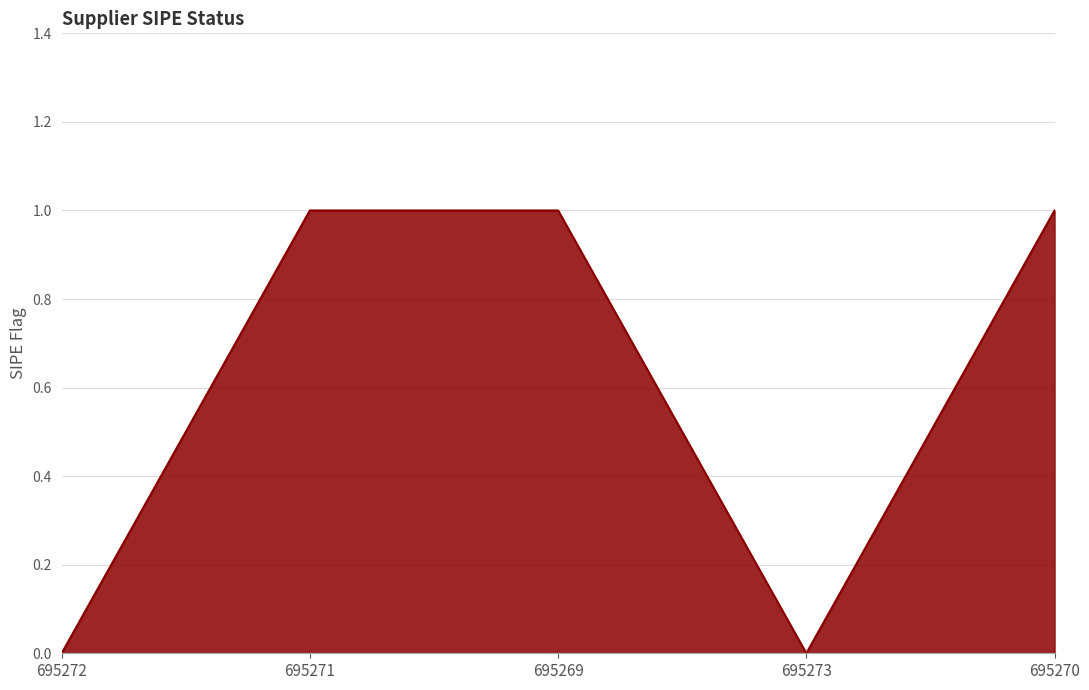

The value at 695269 is 1. True or false?

True